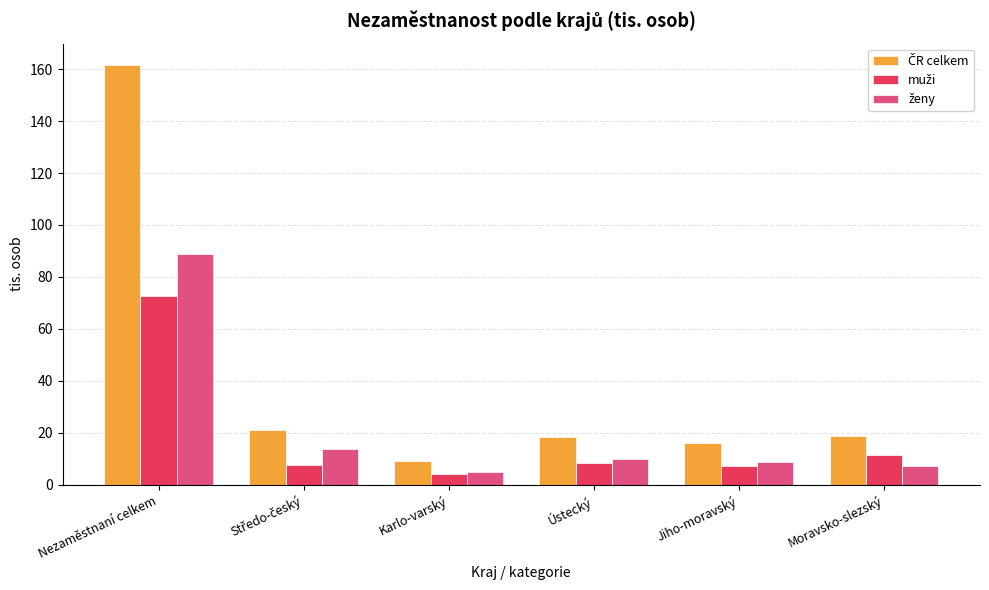

What is the maximum value shown in the chart?

161.7